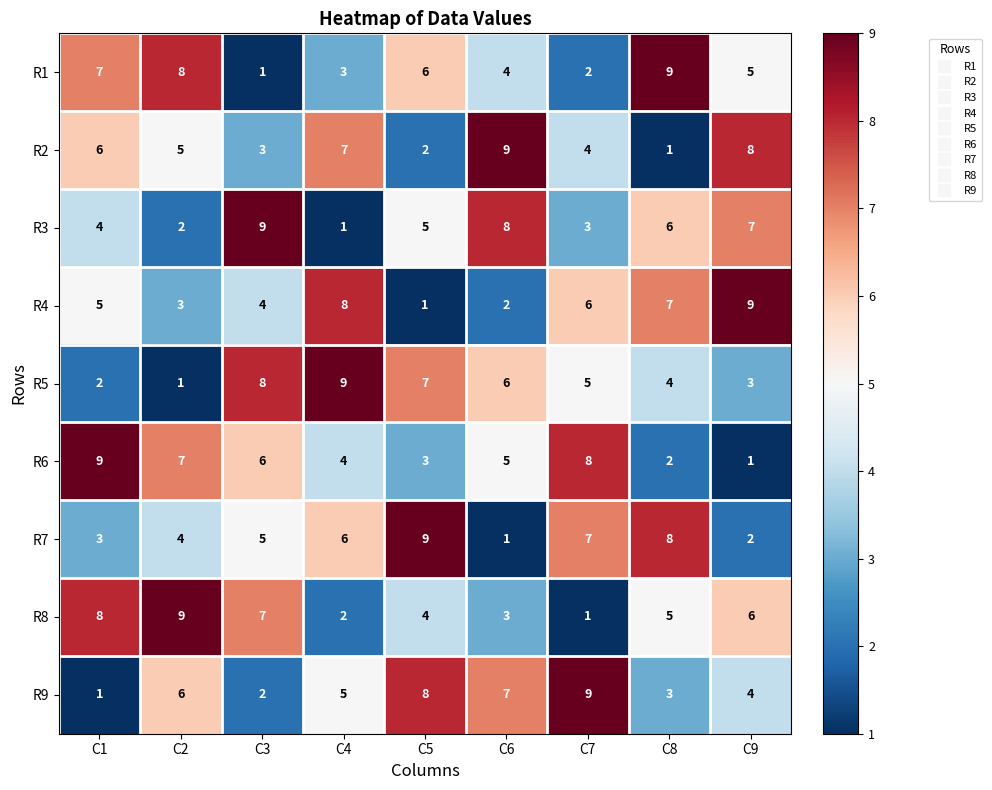

What is the maximum value shown in the chart?

9